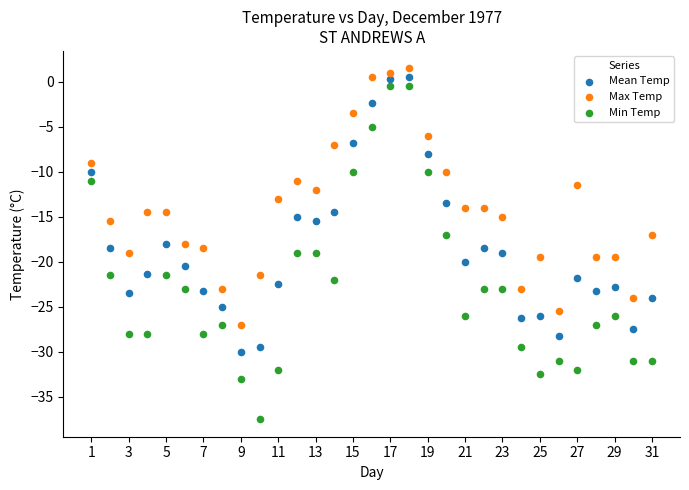

Across all data points, what is the range of Y values (max minus min)?

39.0